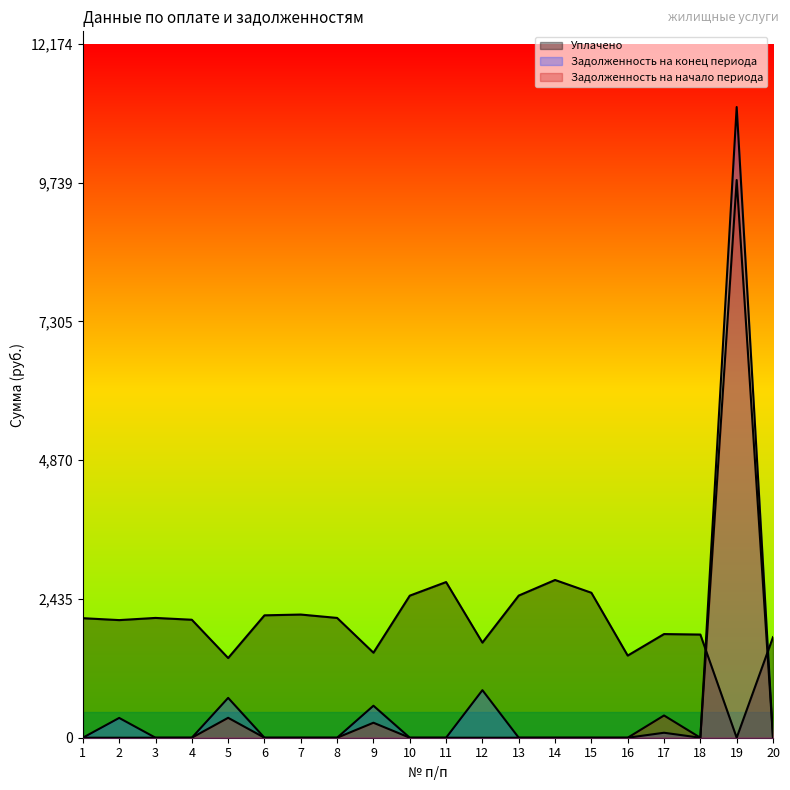

At how many categories does at least one series exceed 1435?

19